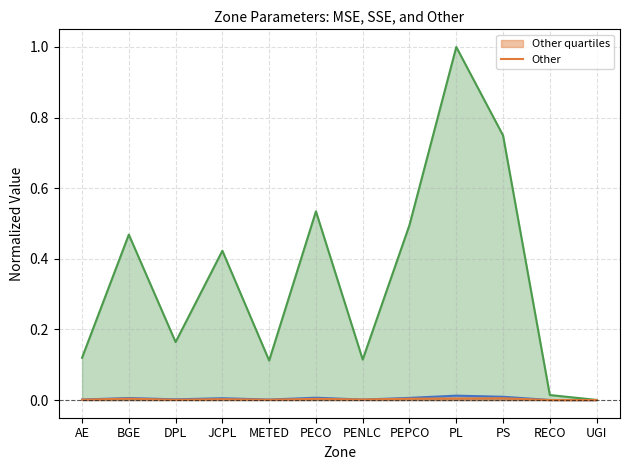

True or false: Other has a value of 0.0 at PECO.

True